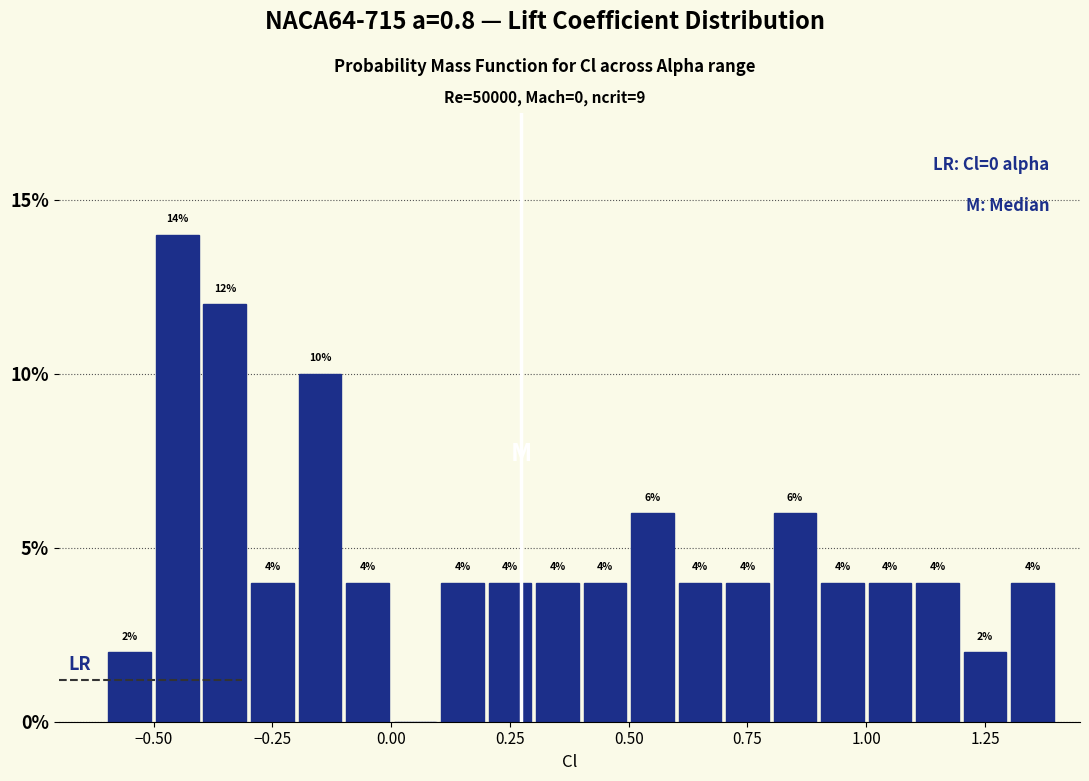

Read against the x-axis, roughly where is the centre of the tallest bar?

-0.45